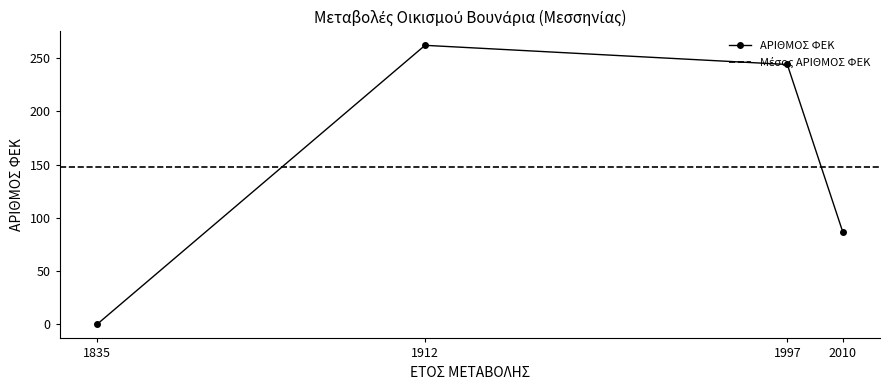

What is the sum of all values?

593